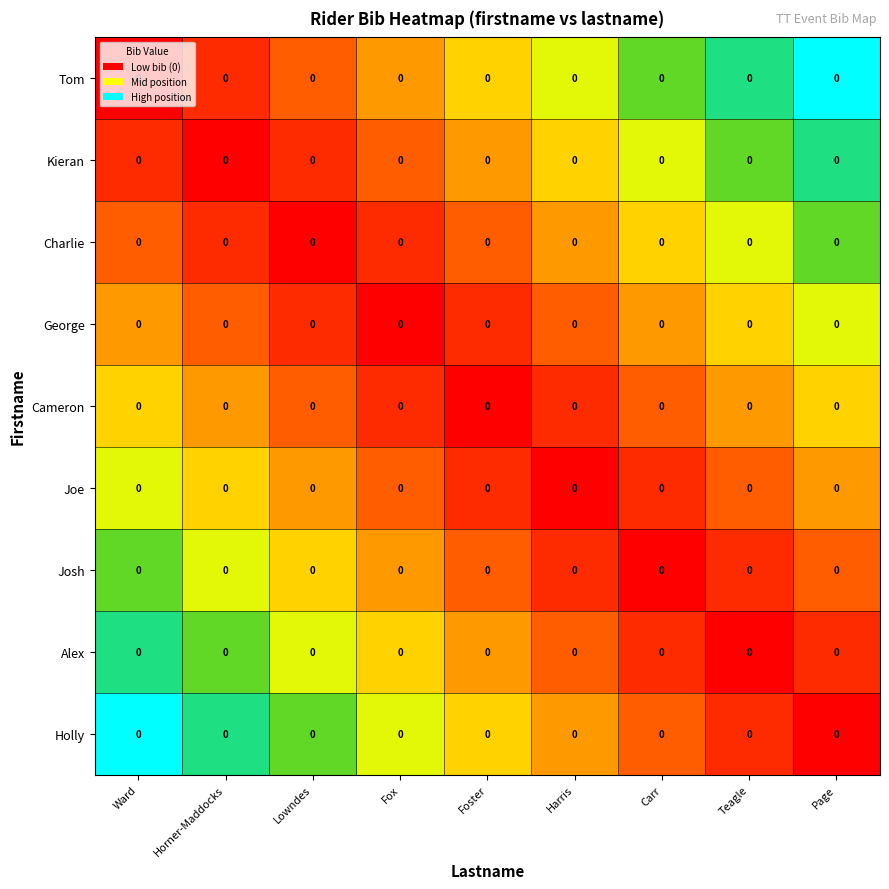

At Foster, list the series in order from smallest to largest.

Cameron, George, Joe, Charlie, Josh, Kieran, Alex, Tom, Holly